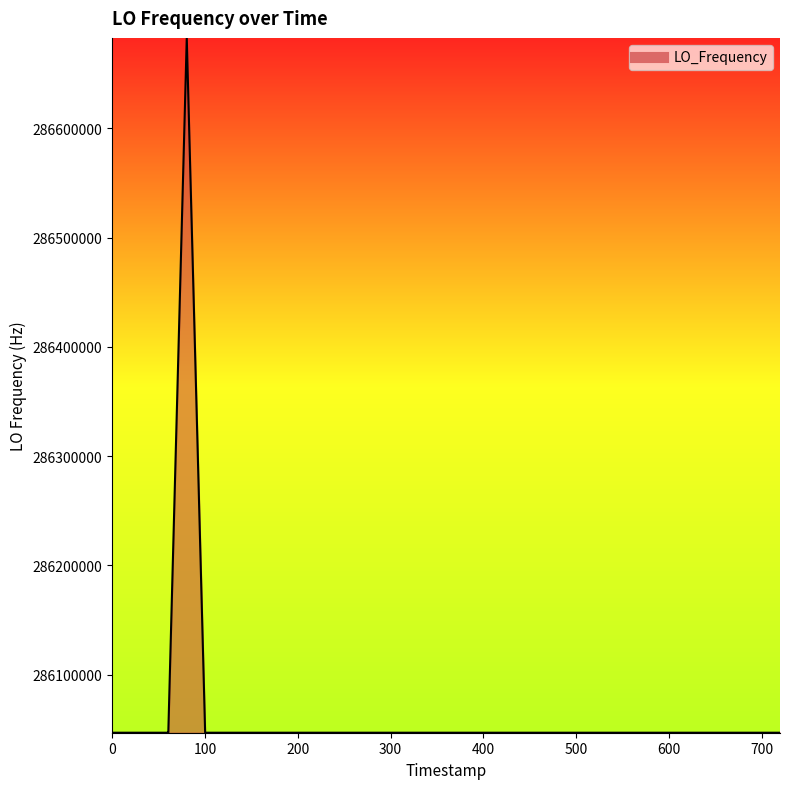

What is the difference between the maximum and minimum values?

635710.9